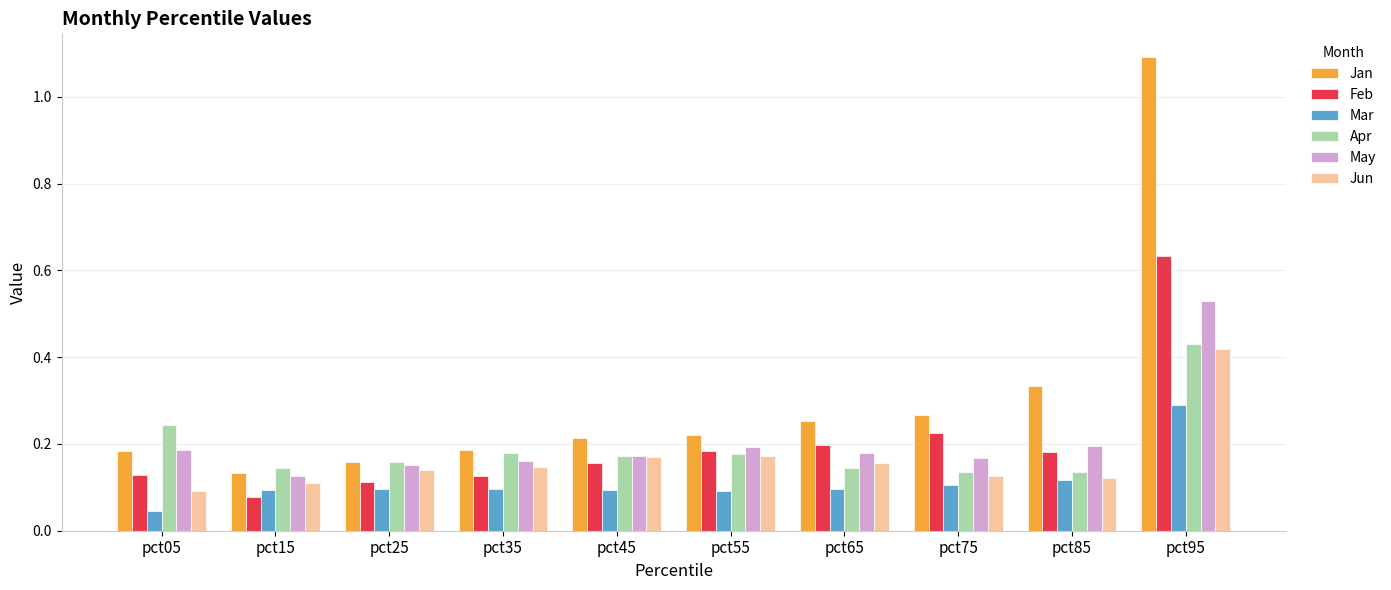

Which category has the lowest value across all series?

pct05